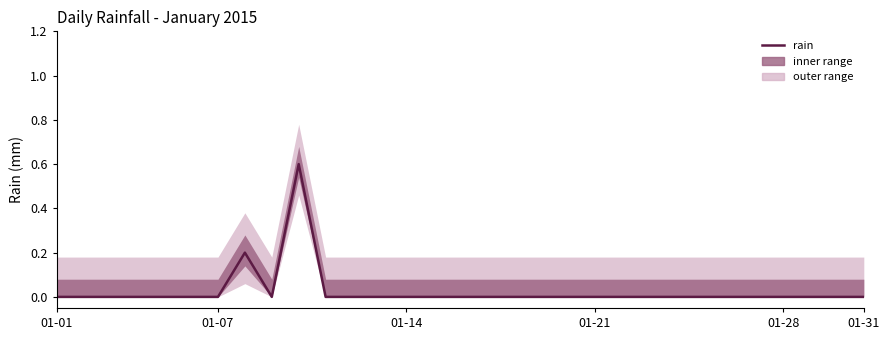

True or false: the data shows -0.2 at 12.

False